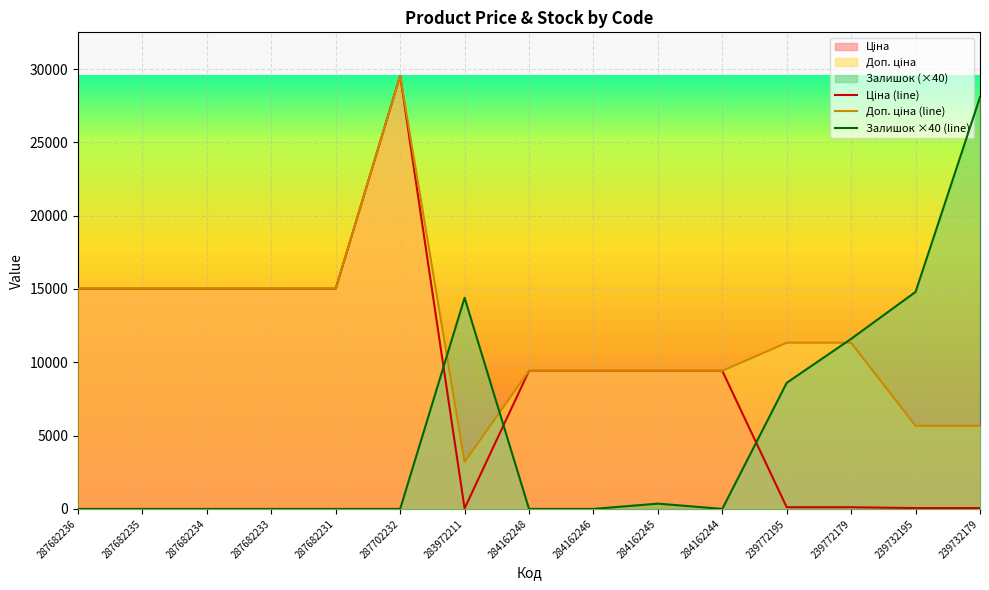

What is the total value across all series at 287682234?

30038.4